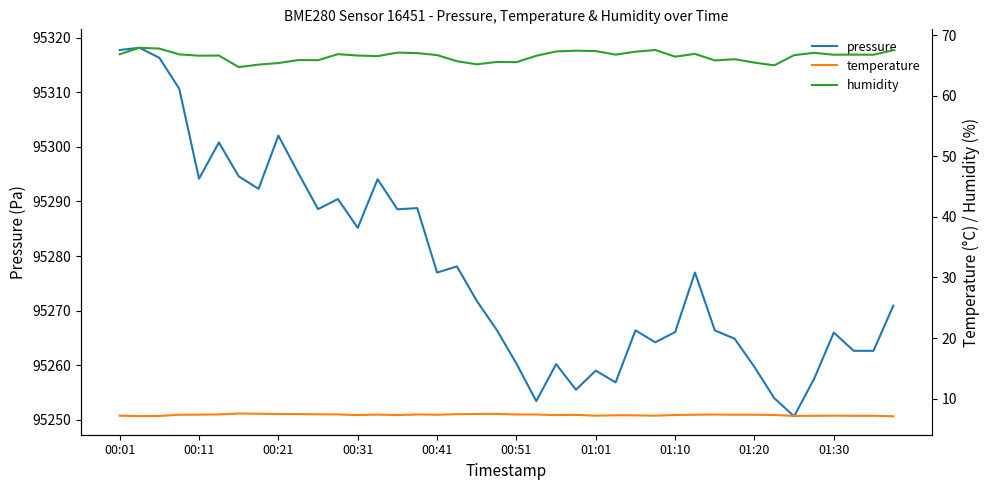

What is the highest value of the pressure series?

95318.2